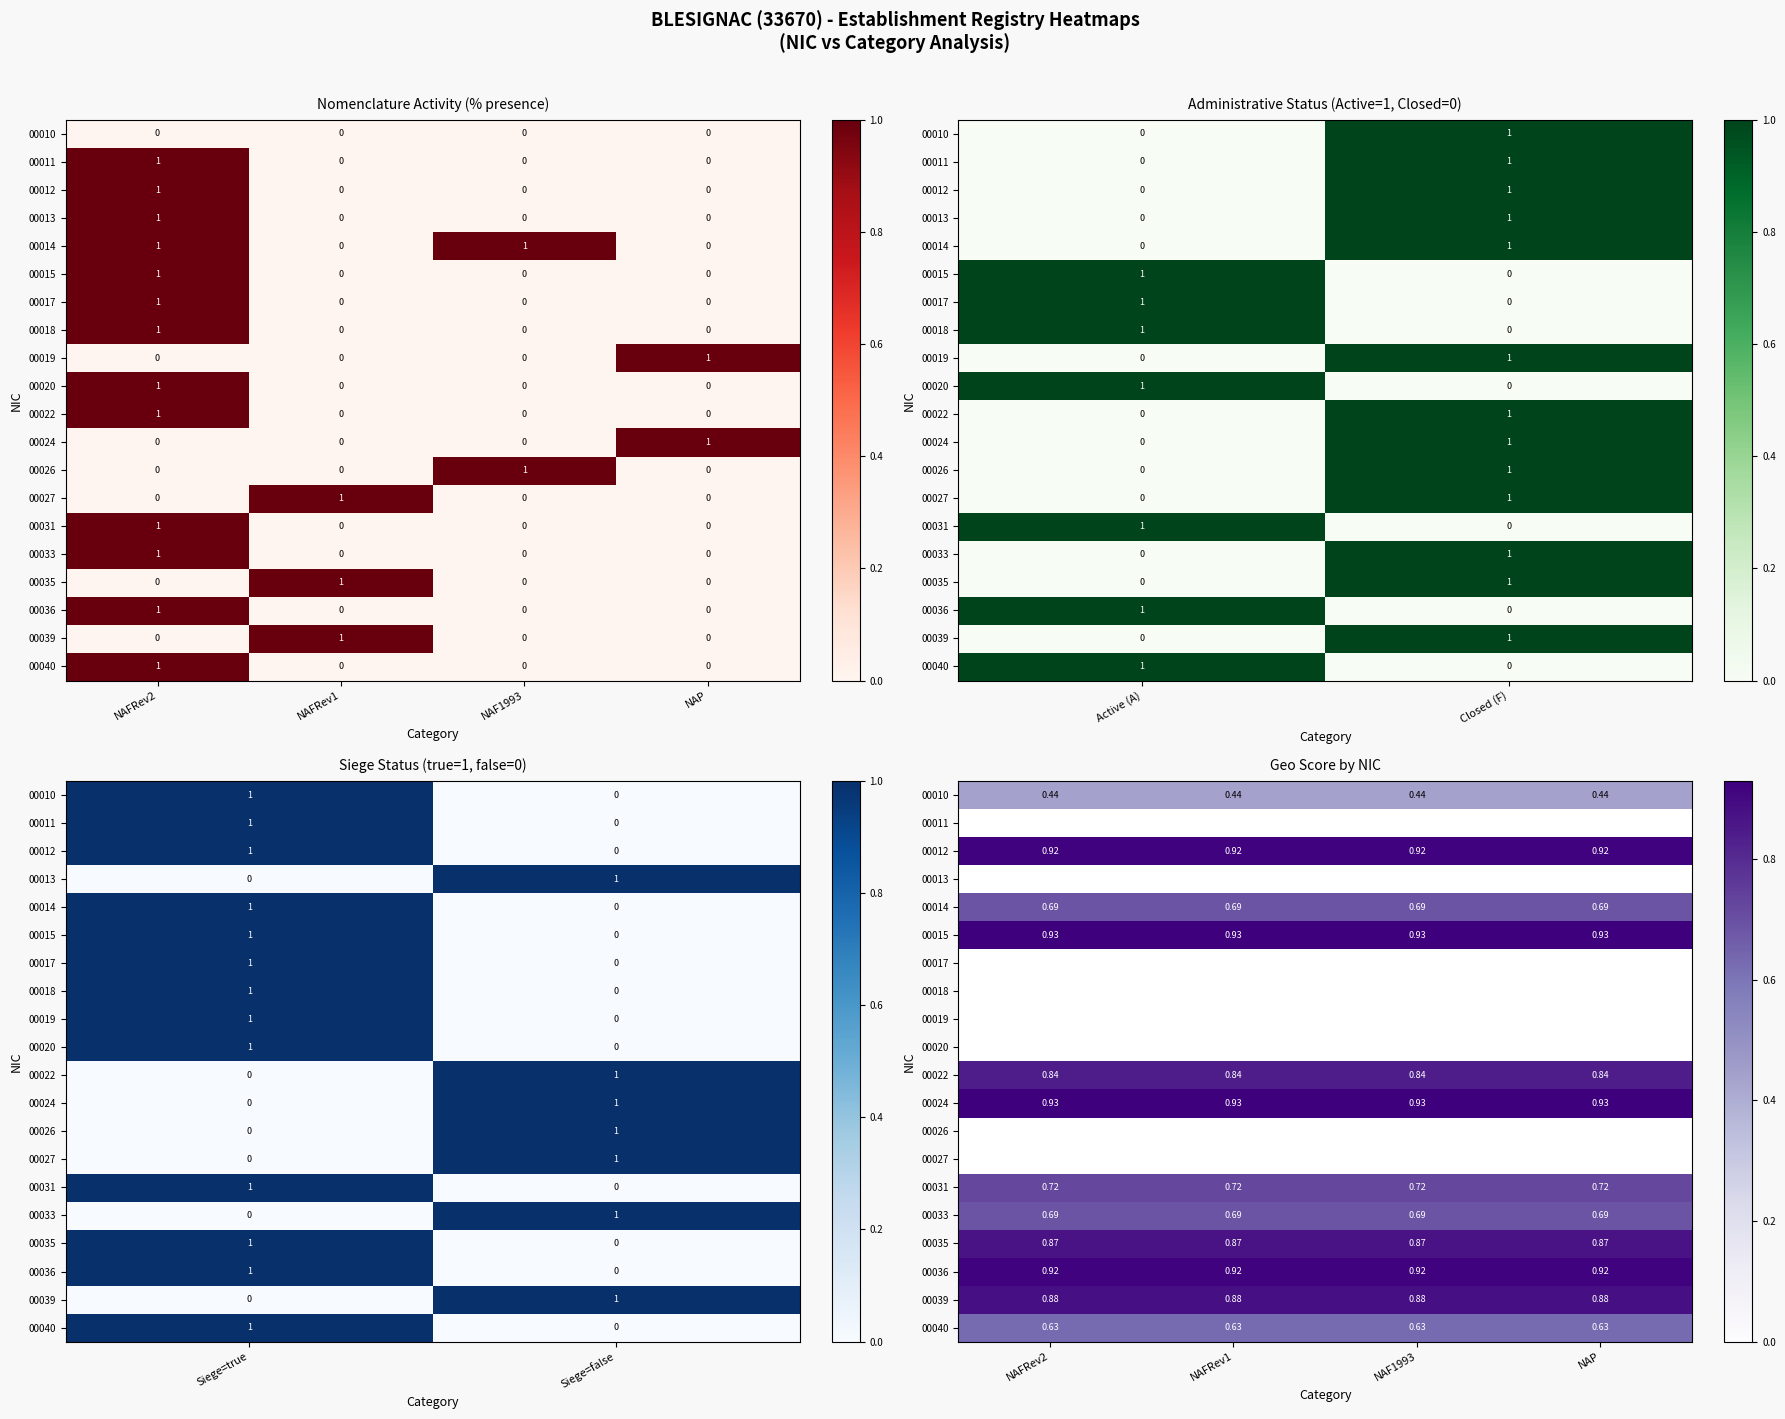

The 00024 series shows 0.9 at NAFRev2. True or false?

True